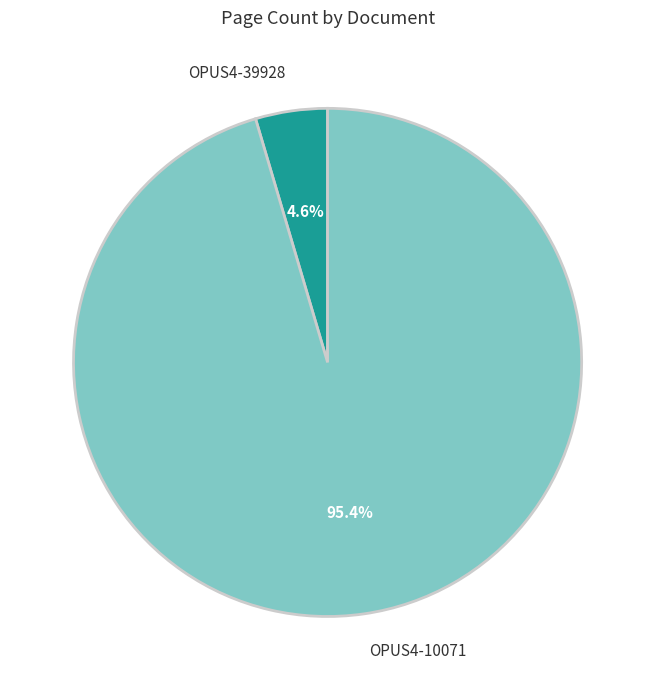

To the nearest percent, what is the average slice percentage?

50%